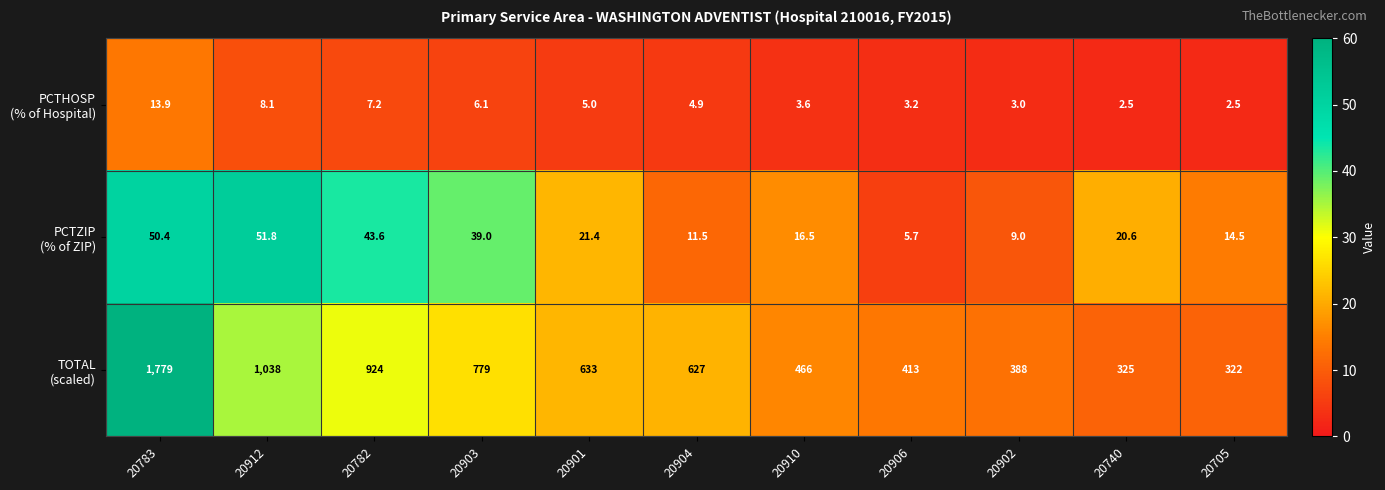

At which category does the chart reach its peak across all series?

20783